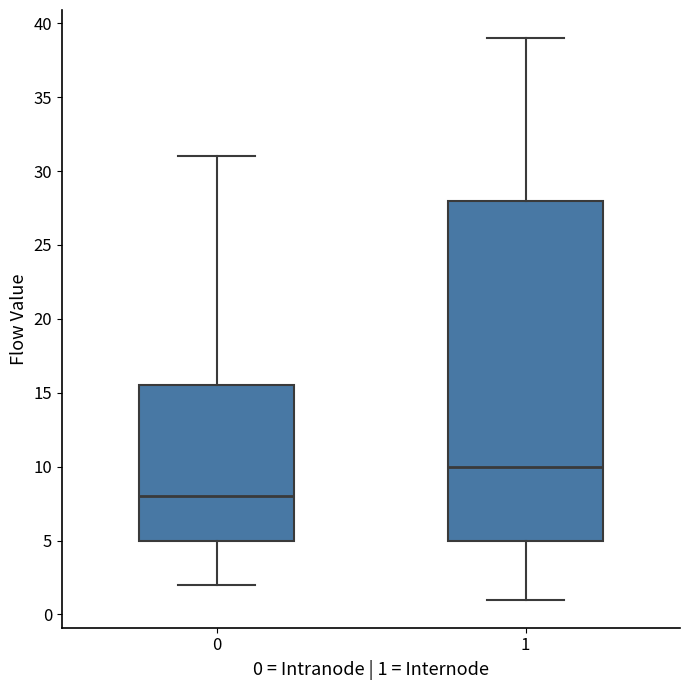

Which box's median line is the highest?

1